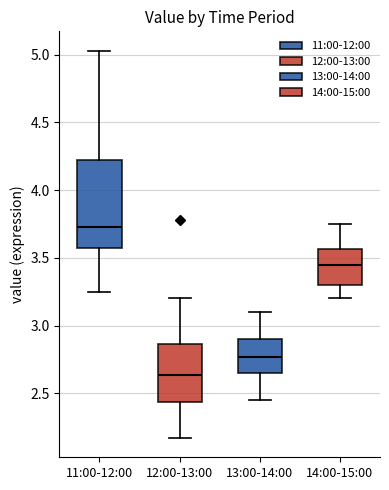

Which box is the tallest, from its lower edge to its upper edge?

11:00-12:00